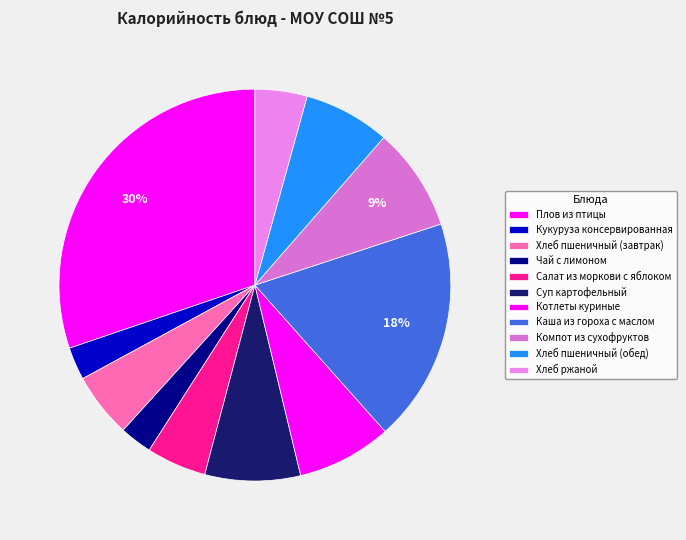

To the nearest percent, what portion does Суп картофельный represent?

8%